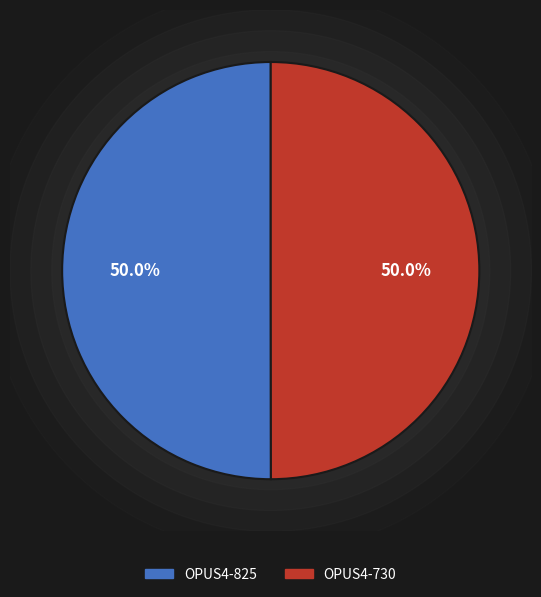

To the nearest percent, what is the combined percentage of OPUS4-825 and OPUS4-730?

100%